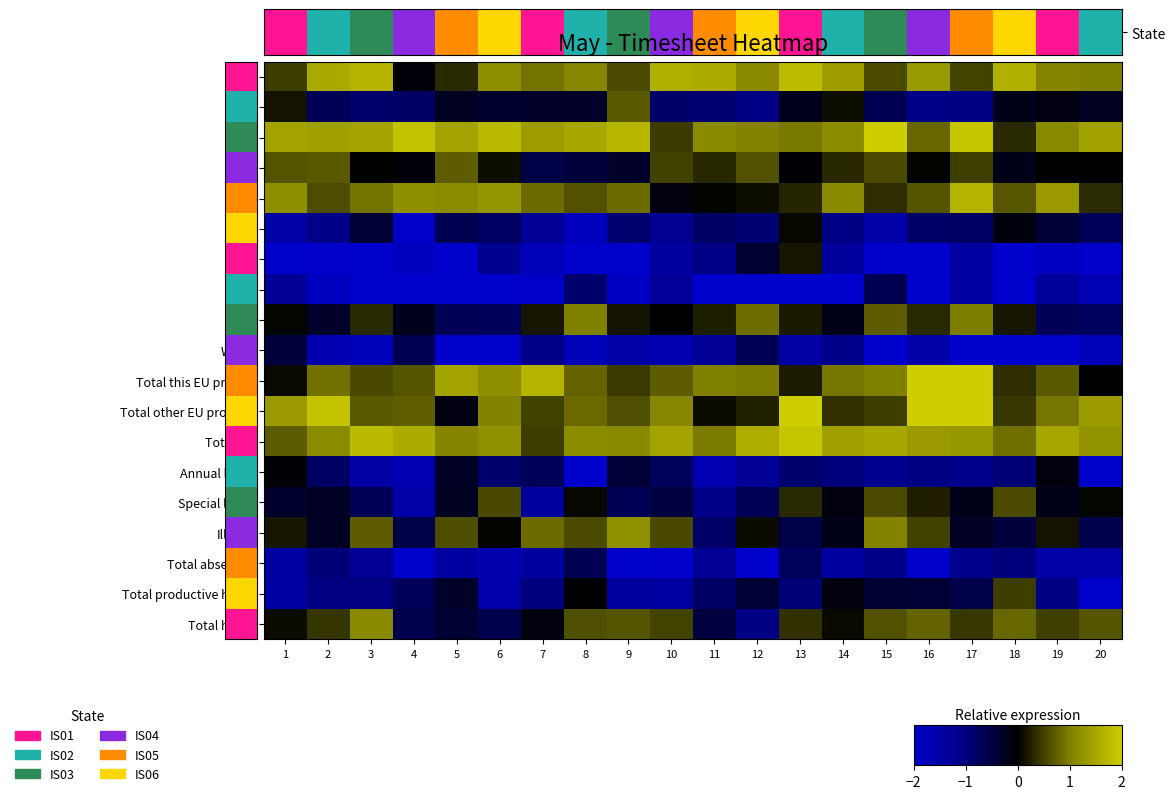

What is the total value across all series at 19?

-2.0